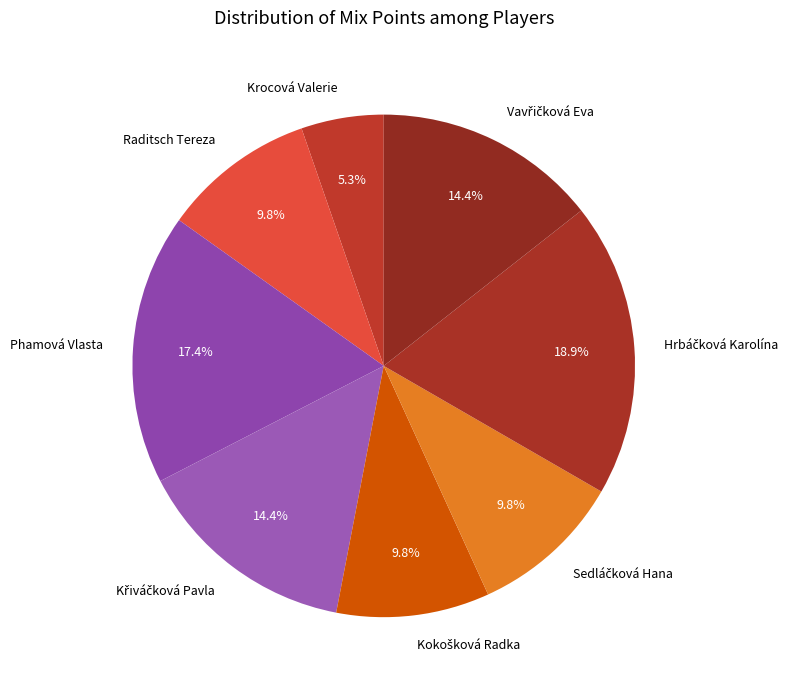

How many segments does this pie chart have?

8